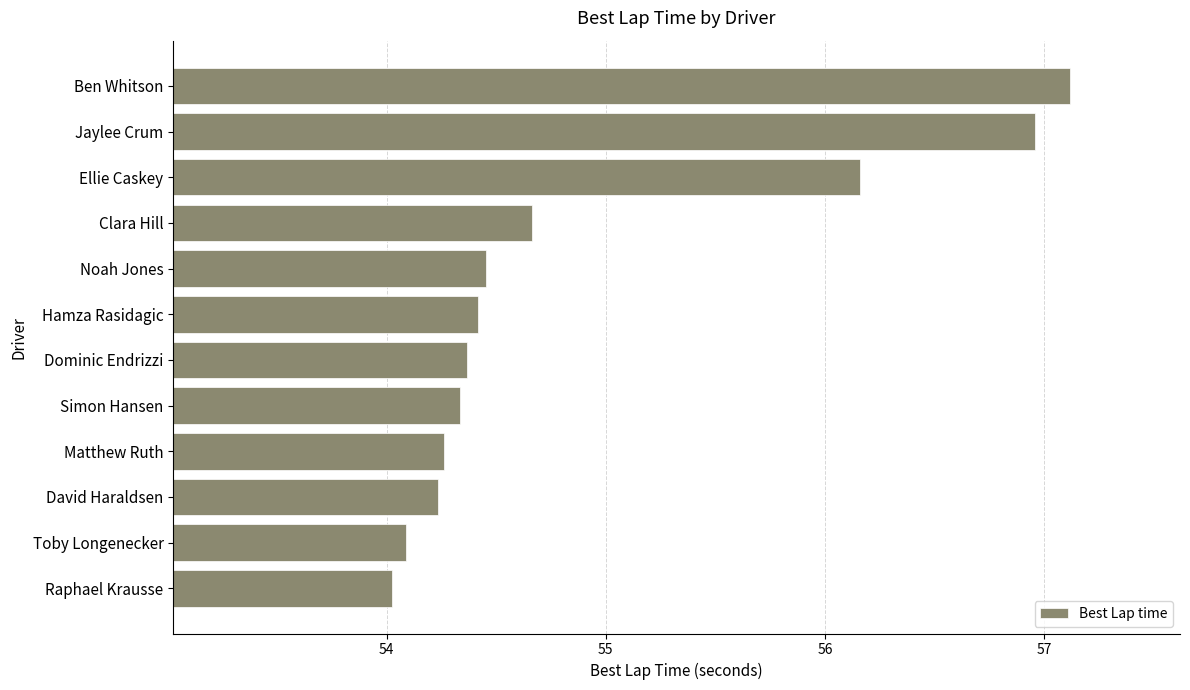

At which category does the chart reach its minimum across all series?

Raphael Krausse